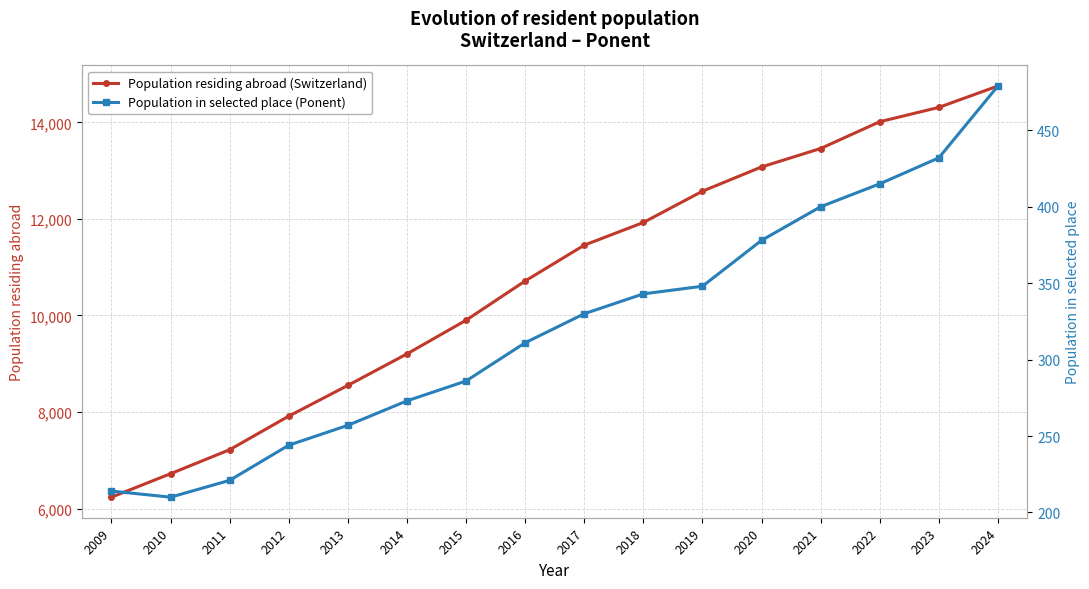

At which label does Population in selected place (Ponent) first exceed 330?

2018